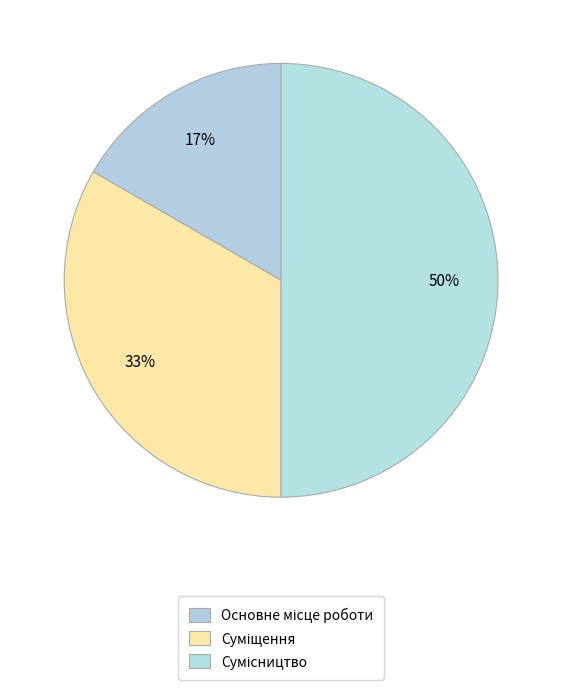

Is it true that Основне місце роботи is 26% of the pie?

False